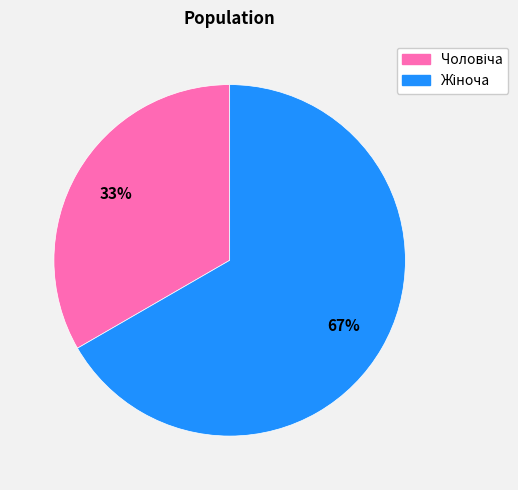

Is there any slice that represents more than half of the pie?

Yes